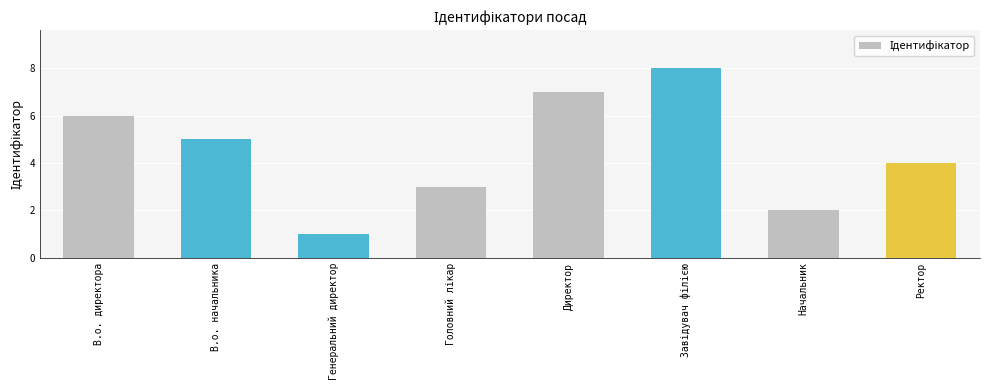

Reading left to right, what are all the values shown in this chart?

6	5	1	3	7	8	2	4